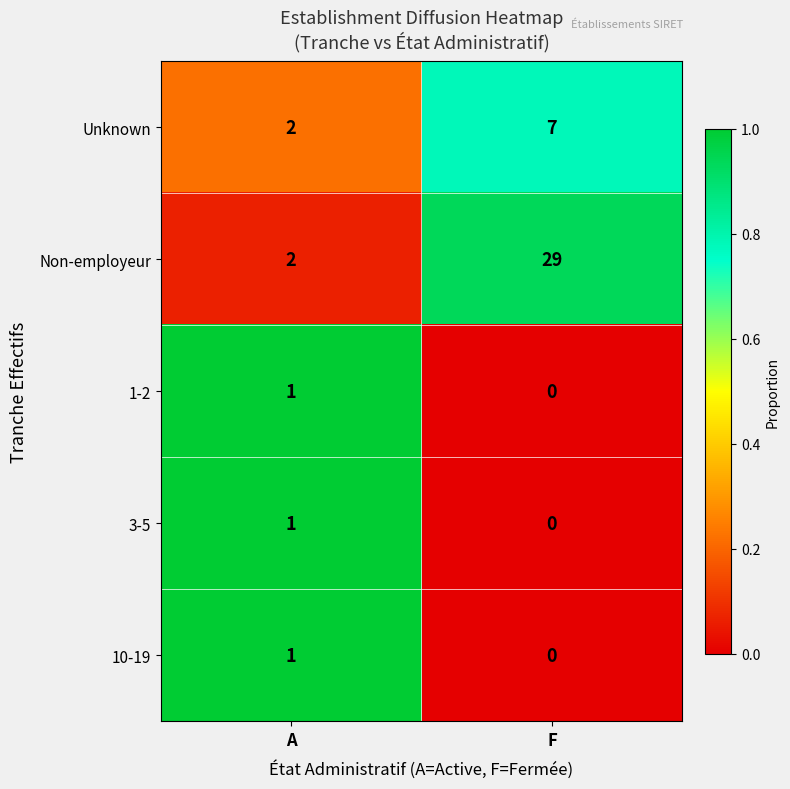

At which category is the sum across all series the highest?

F